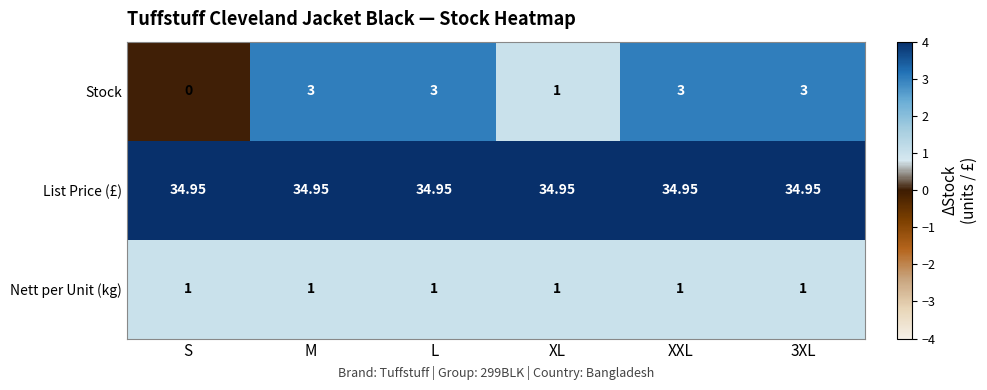

Which series has the largest total across all categories?

List Price (£)